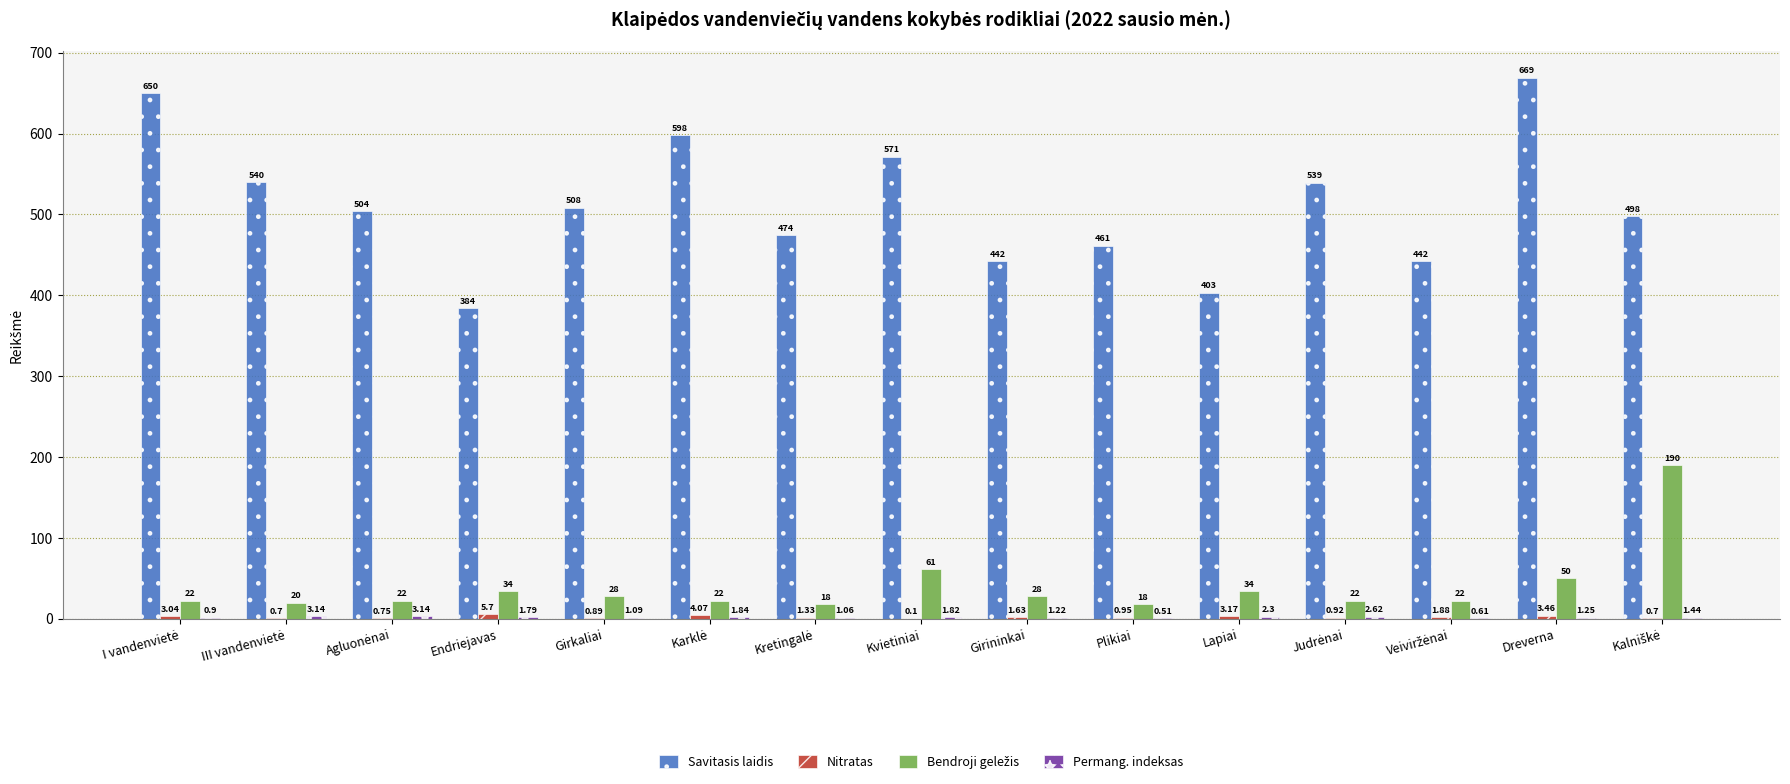

At which category is the sum across all series the highest?

Dreverna